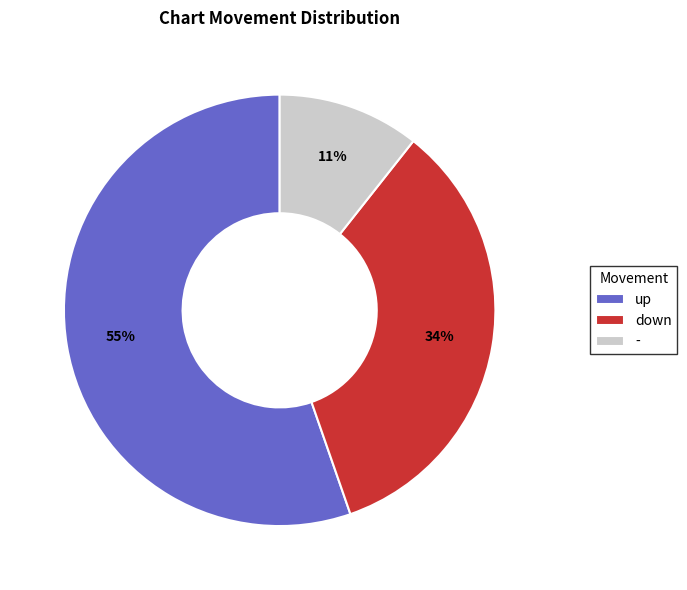

What percentage is the down slice, to the nearest percent?

34%